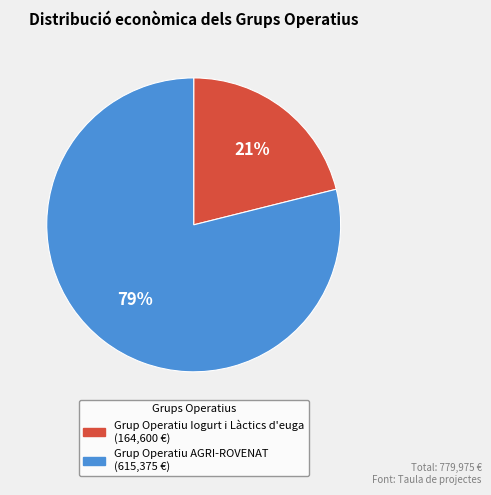

Count the number of slices in the pie.

2